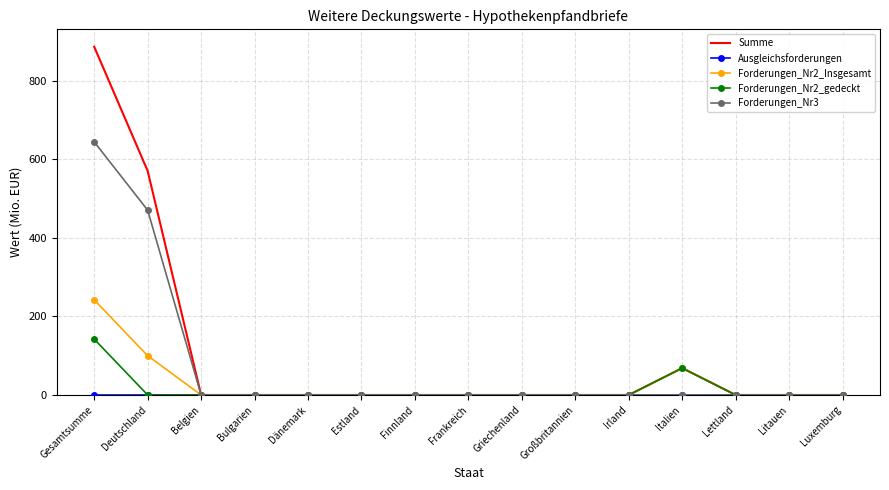

At how many categories does at least one series exceed 196?

2